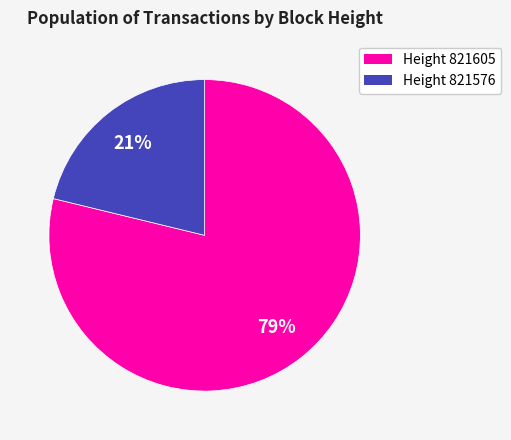

To the nearest percent, what is the difference between the largest and smallest slice percentages?

58%